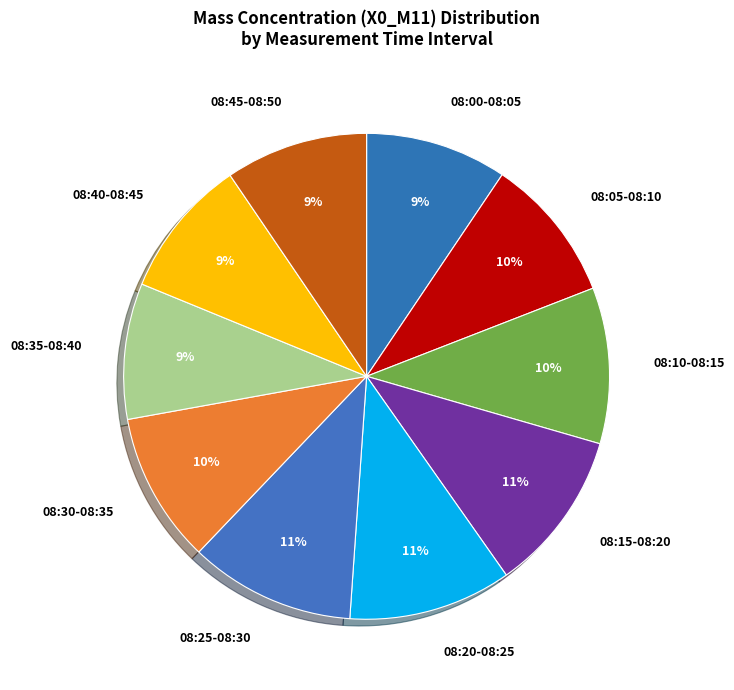

Count the number of slices in the pie.

10